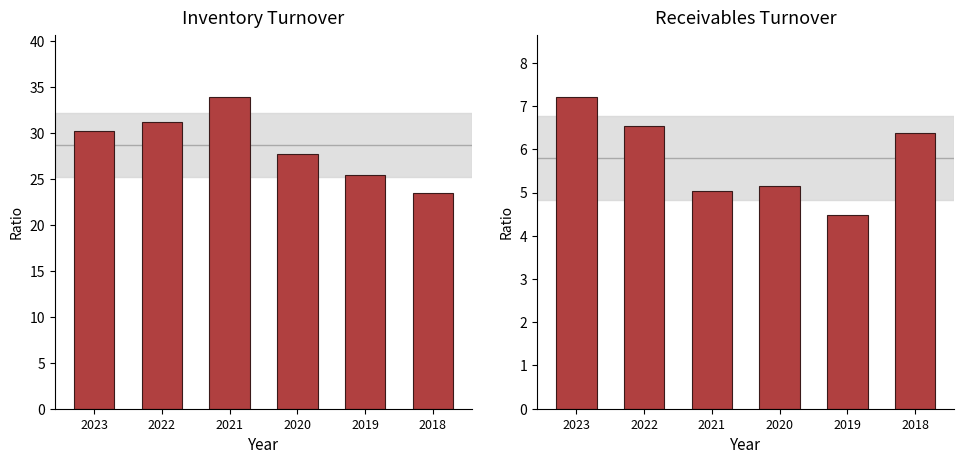

At which category does the chart reach its minimum across all series?

2019